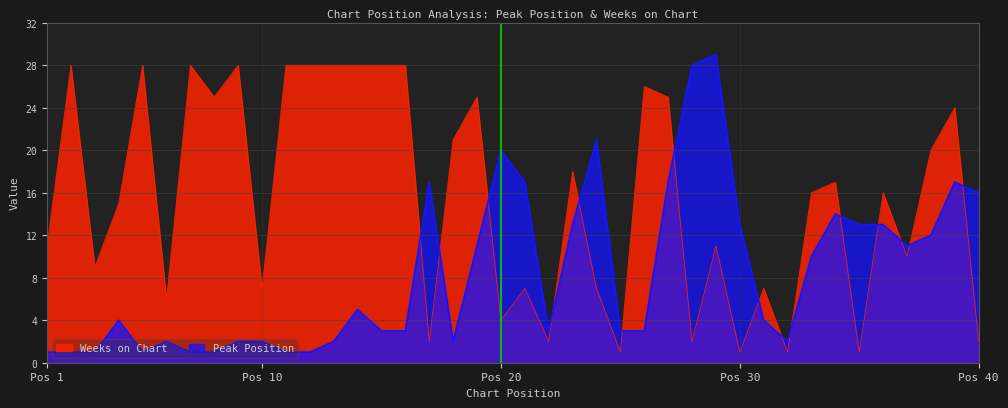

At which category does Peak Position reach its first local peak?

4